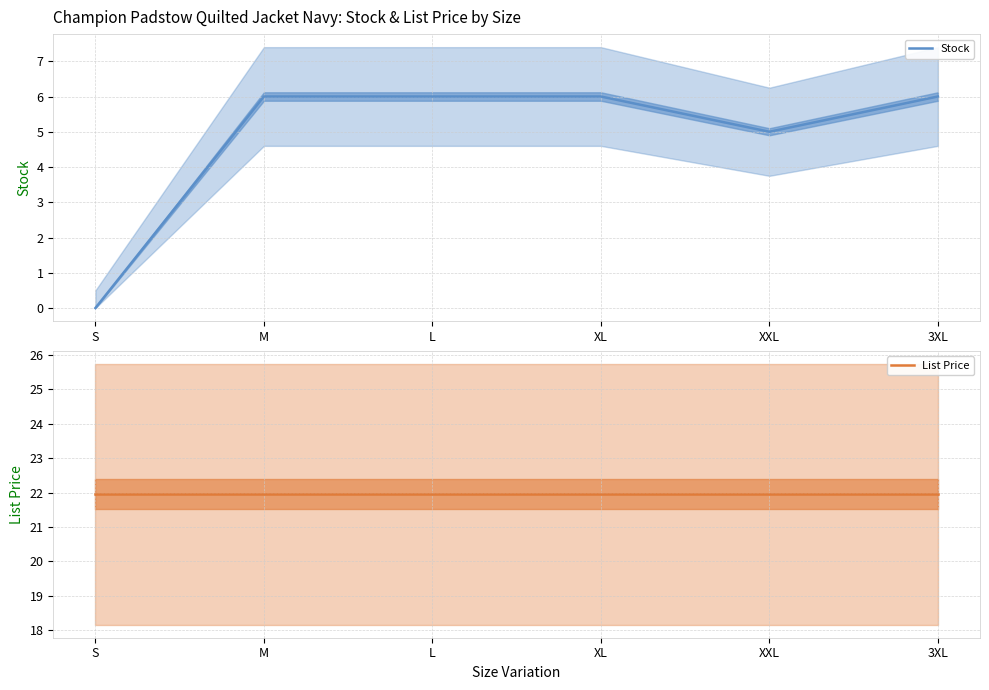

Which series has the largest total across all categories?

List Price